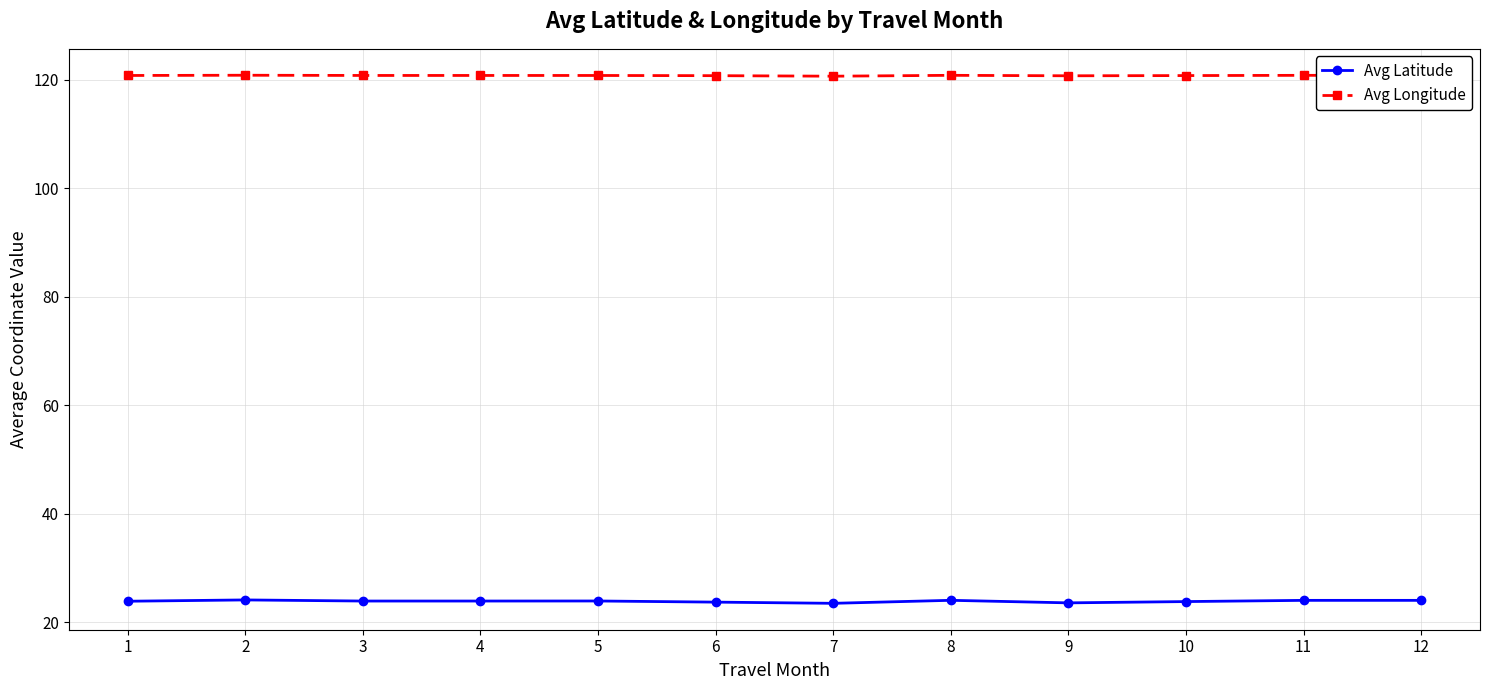

True or false: Avg Latitude and Avg Longitude cross at least once.

False